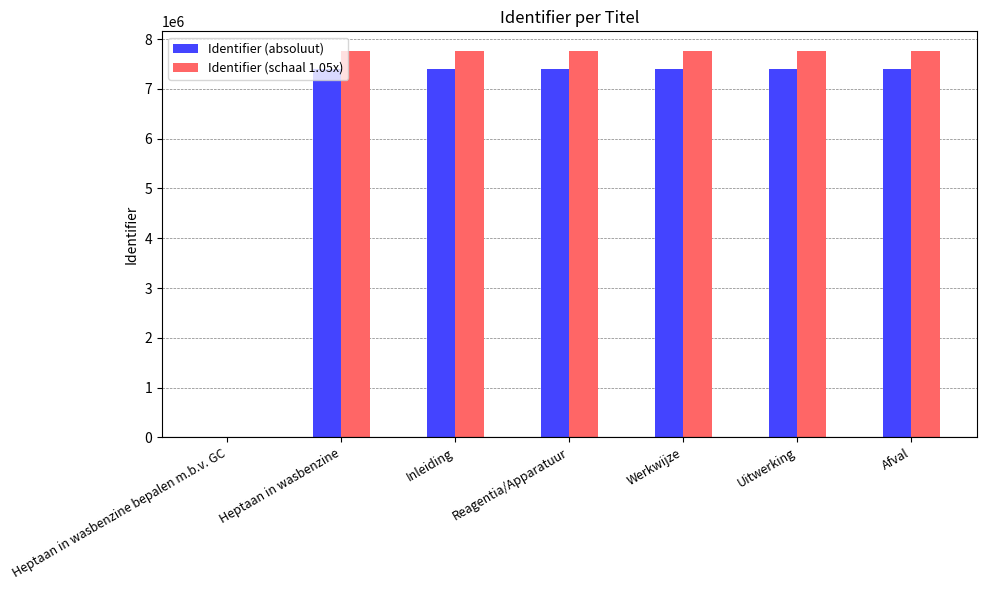

Which series changed the most between Heptaan in wasbenzine bepalen m.b.v. GC and Heptaan in wasbenzine?

Identifier (schaal 1.05x)